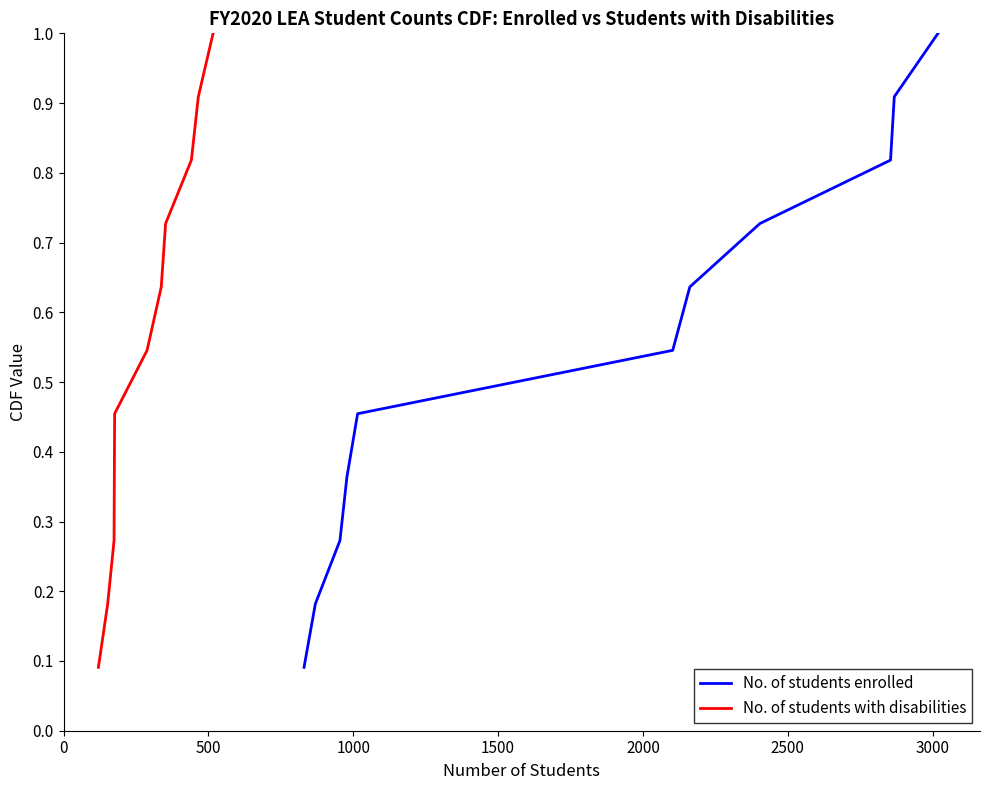

Count the No. of students with disabilities values in the range 0 to 1.

11